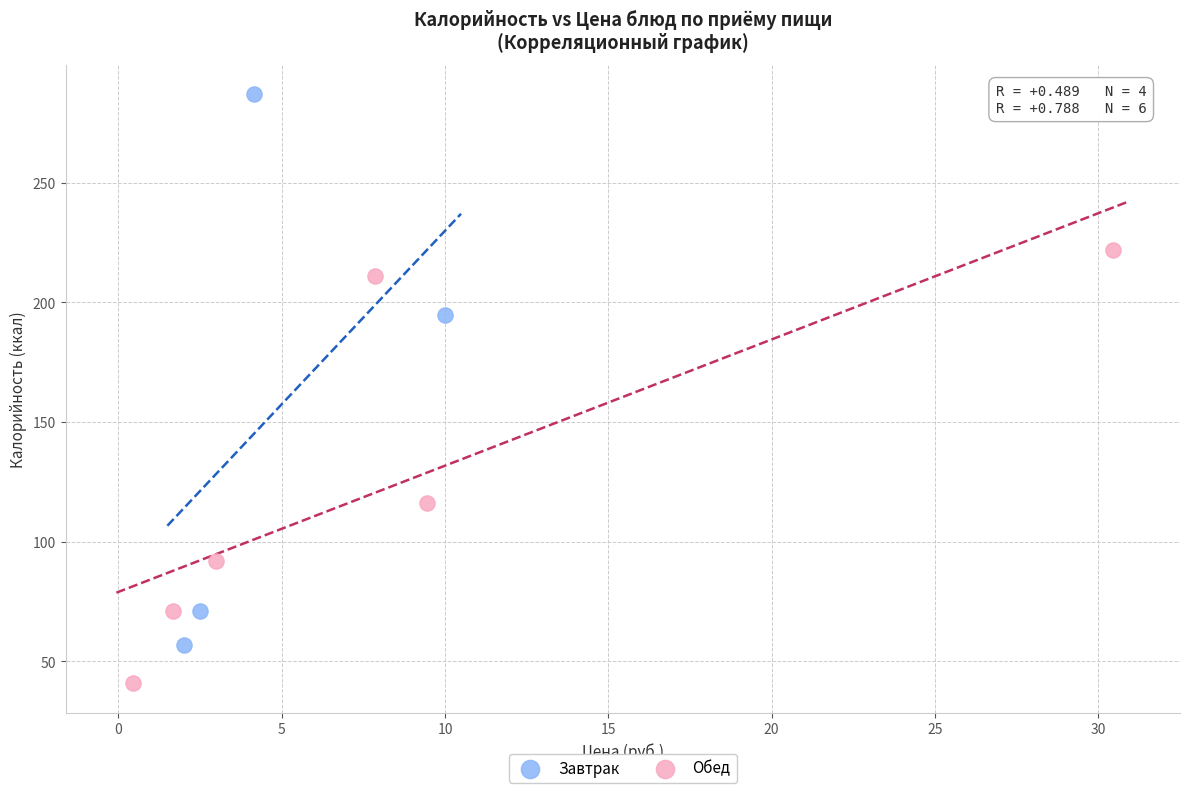

Which series reaches the minimum Y coordinate?

Обед